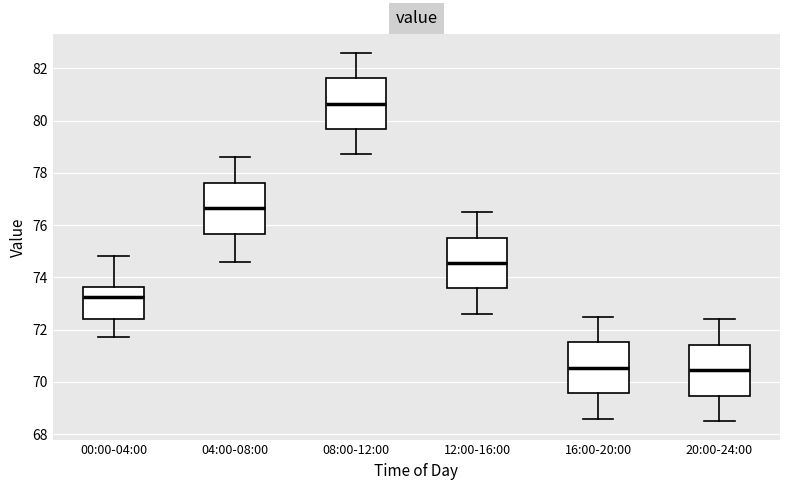

Reading left to right, transcribe this box plot: for each box, give where its median line is, the range the box spans, and where its two whiskers end, as read against the y-axis. The values are not printed on the chart, so give them approximately, as read against the axis.

00:00-04:00: median 73.2, box 72.4 to 73.6, whiskers 71.8 to 74.8
04:00-08:00: median 76.6, box 75.6 to 77.6, whiskers 74.6 to 78.6
08:00-12:00: median 80.6, box 79.6 to 81.6, whiskers 78.8 to 82.6
12:00-16:00: median 74.6, box 73.6 to 75.6, whiskers 72.6 to 76.6
16:00-20:00: median 70.6, box 69.6 to 71.6, whiskers 68.6 to 72.6
20:00-24:00: median 70.4, box 69.4 to 71.4, whiskers 68.6 to 72.4